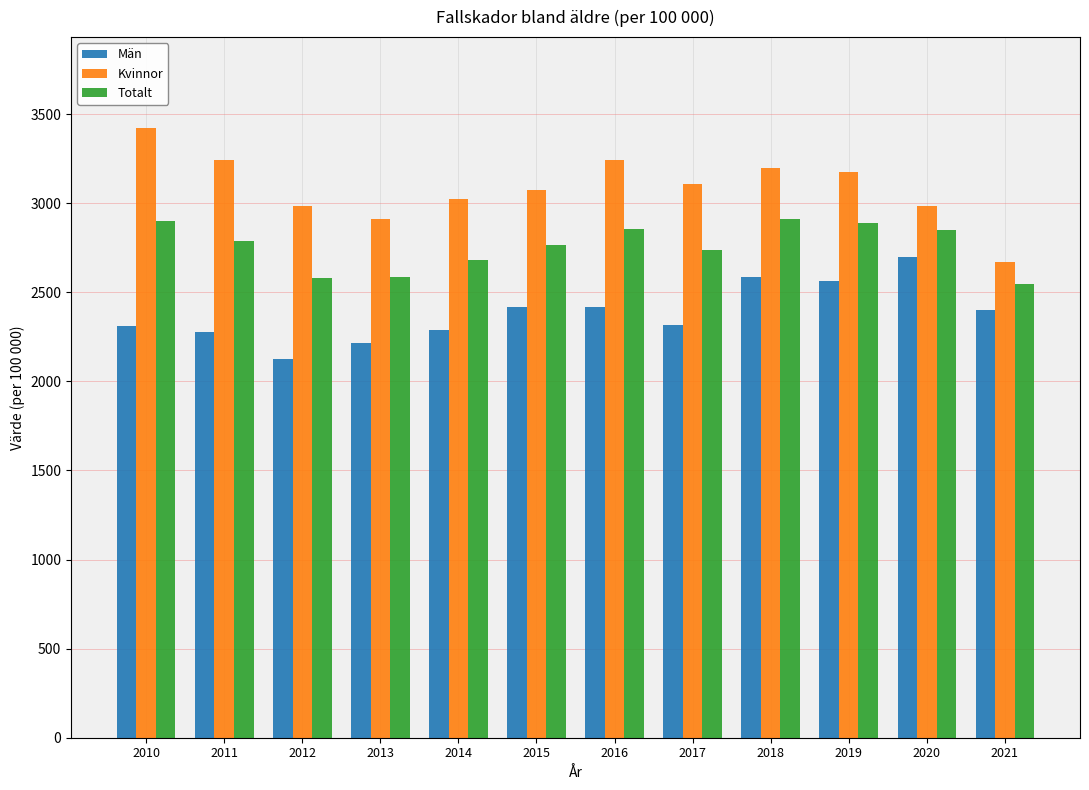

What is the sum of the Totalt values at 2020 and 2011?

5640.4